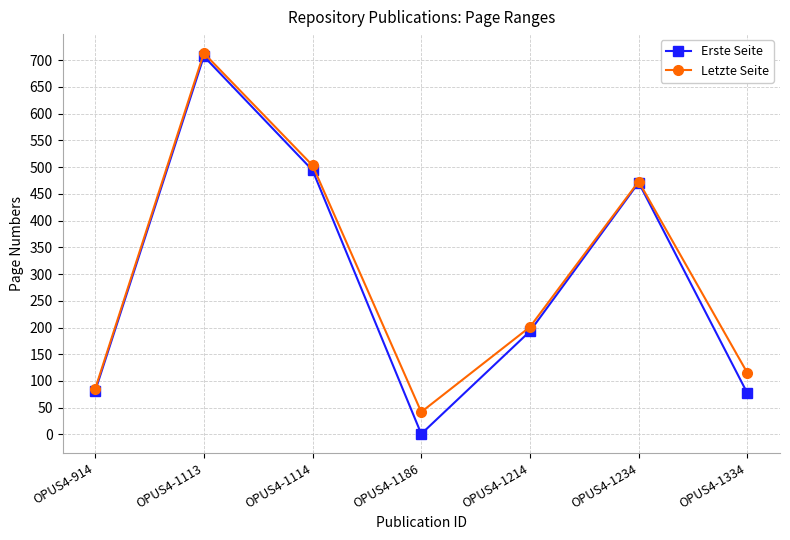

Is this an area chart (filled region under the line)?

No